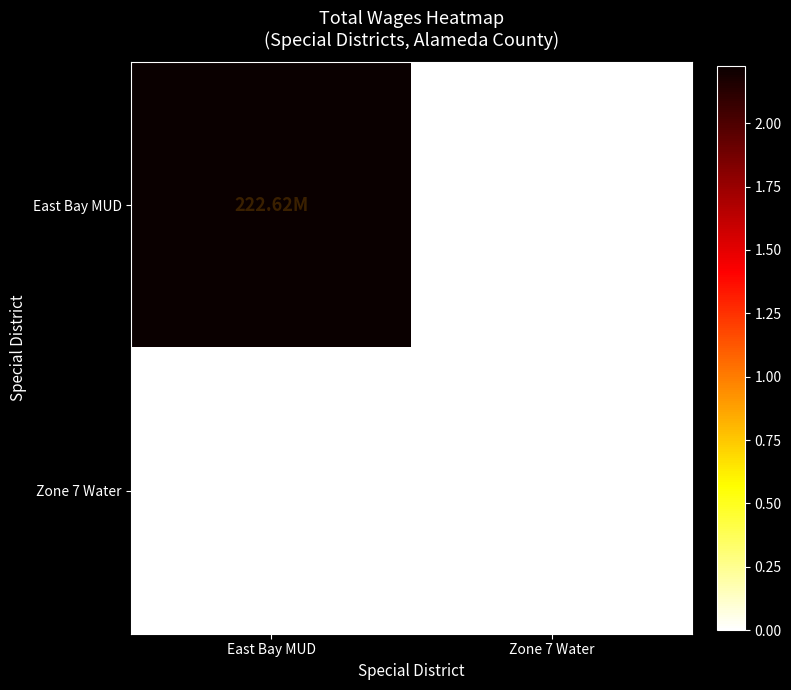

Which series has the largest total across all categories?

East Bay MUD